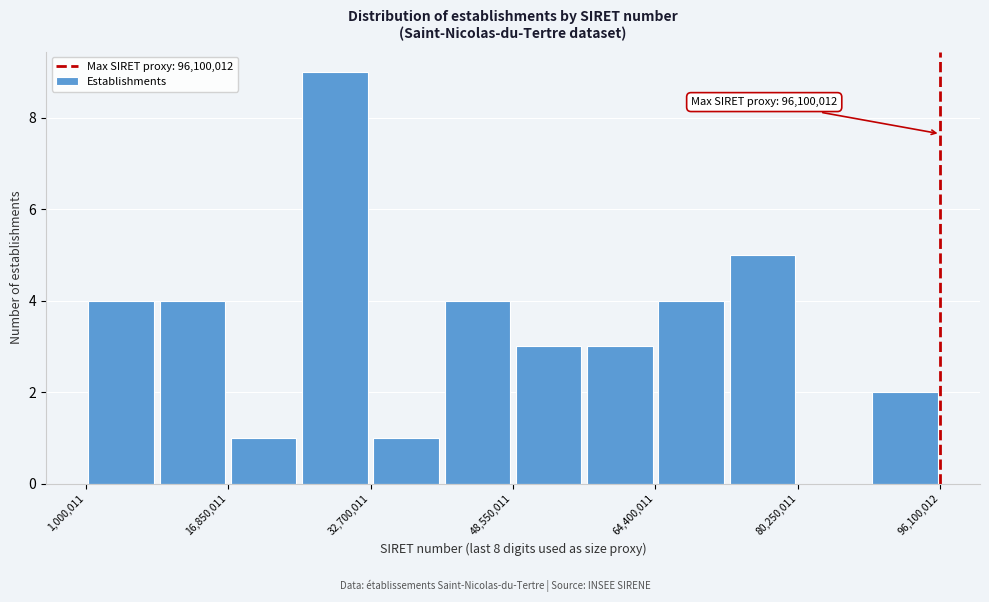

Read against the x-axis, roughly where is the centre of the tallest bar?

28000000